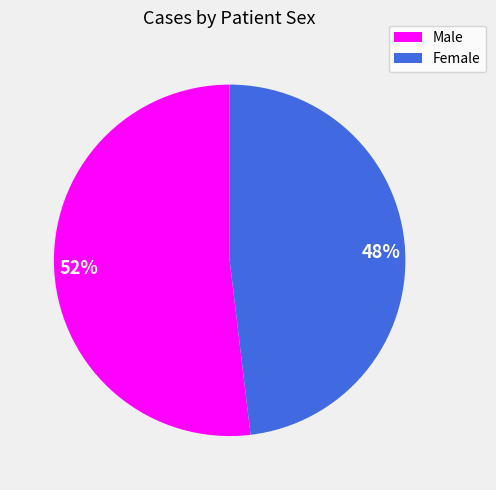

To the nearest percent, what is the average slice percentage?

50%